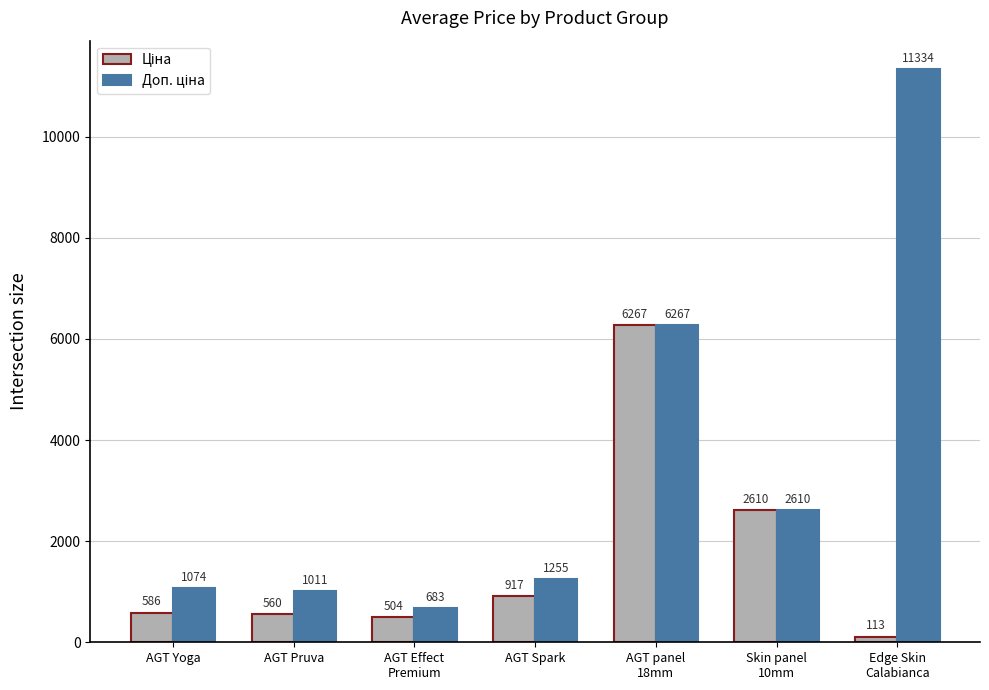

How many groups of bars are there?

7